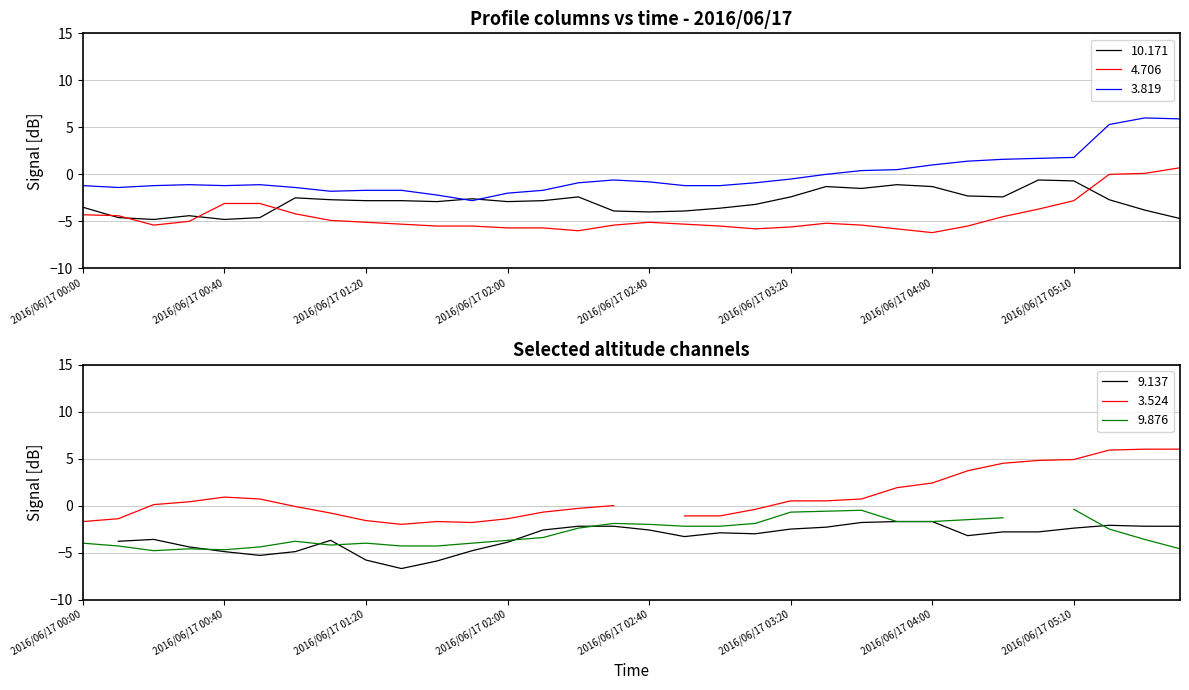

Which category has the lowest value across all series?

2016/06/17 04:00